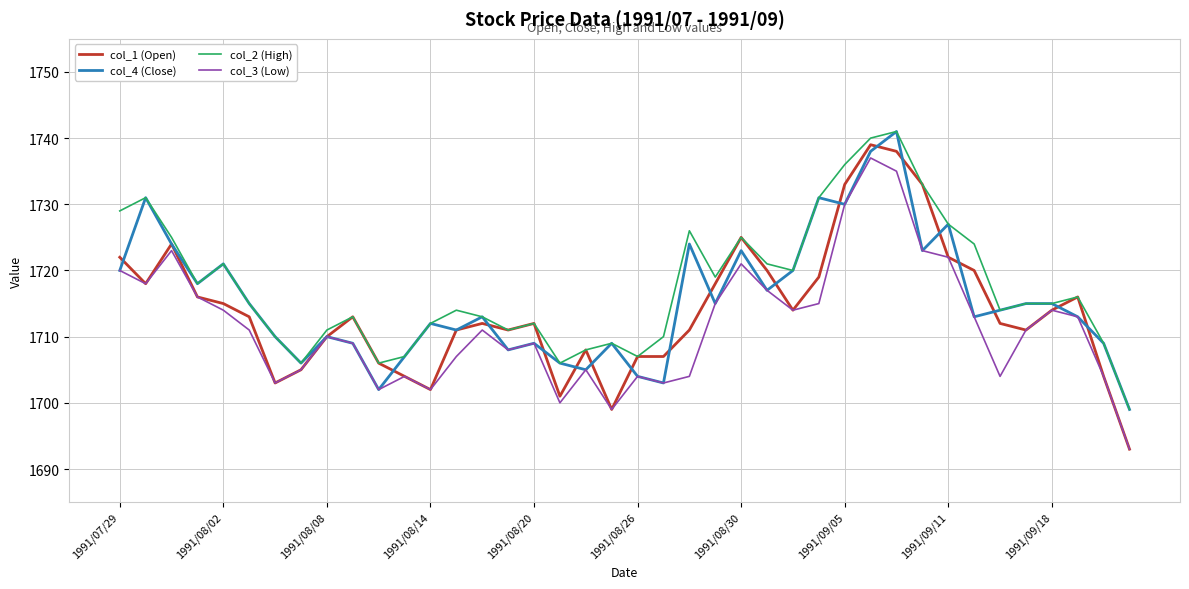

Which series has the widest spread of values?

col_1 (Open)